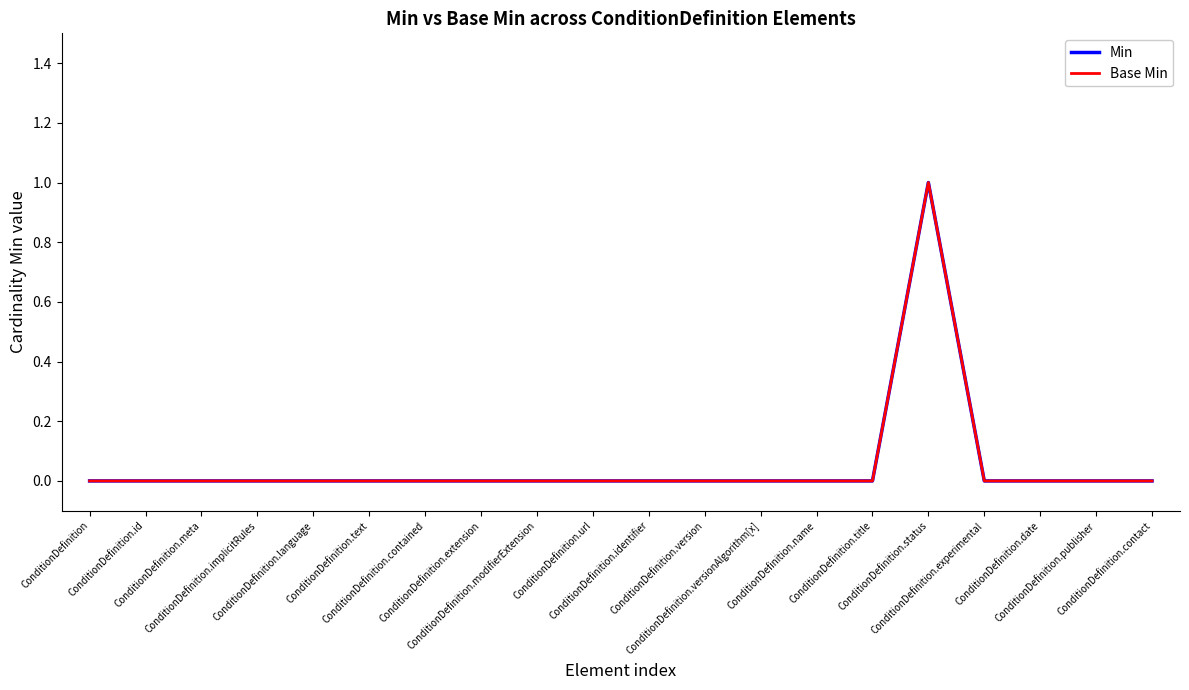

What is the maximum value shown in the chart?

1